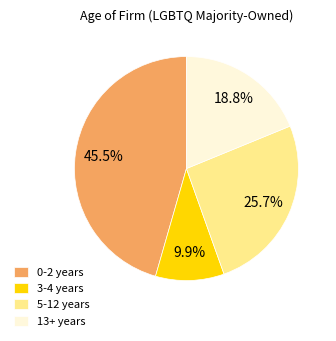

Between 13+ years and 3-4 years, which is larger?

13+ years